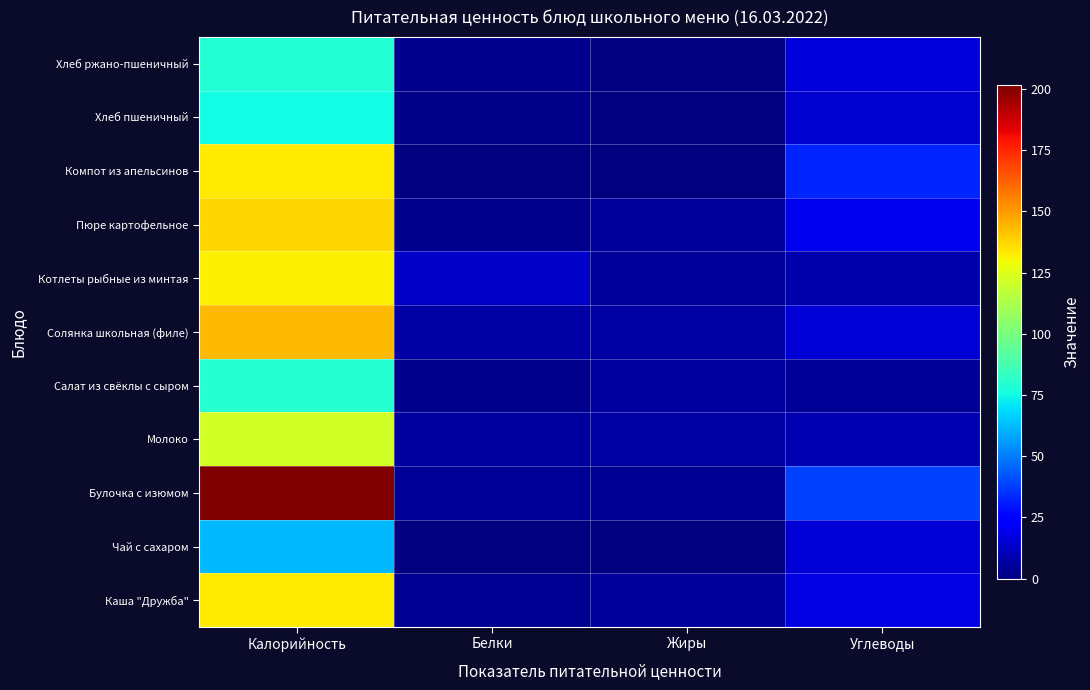

What is the greatest value displayed?

201.5